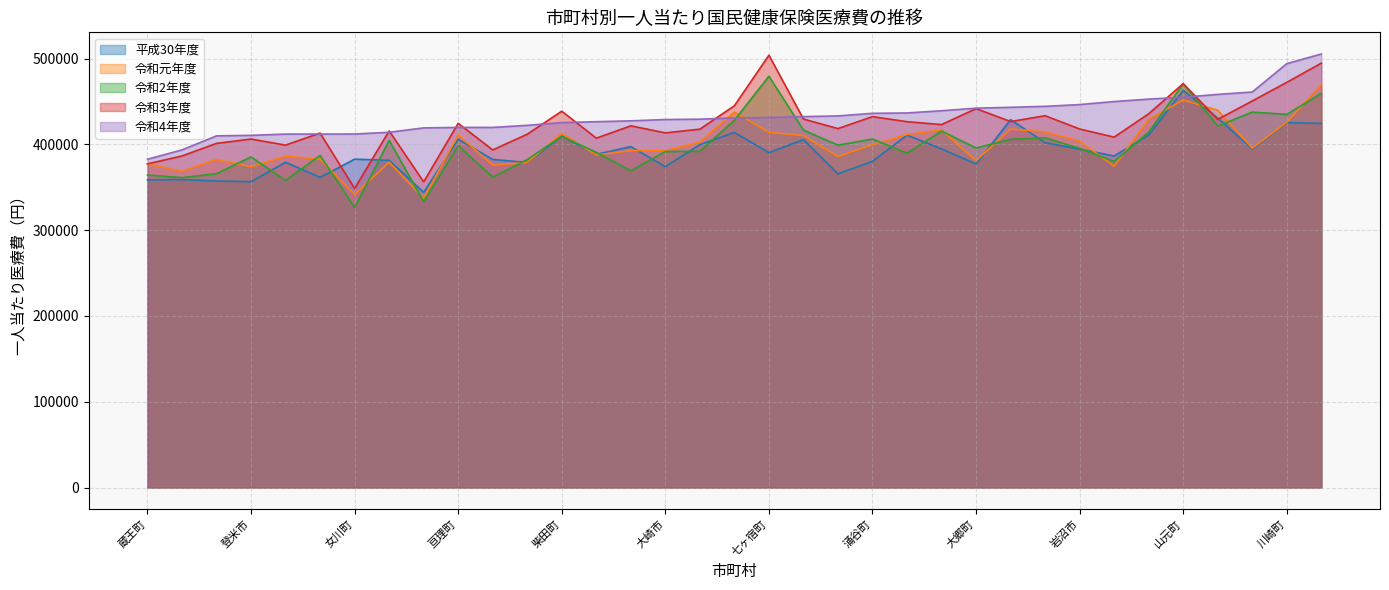

Is it true that 平成30年度 equals 356451.6 at 登米市?

True